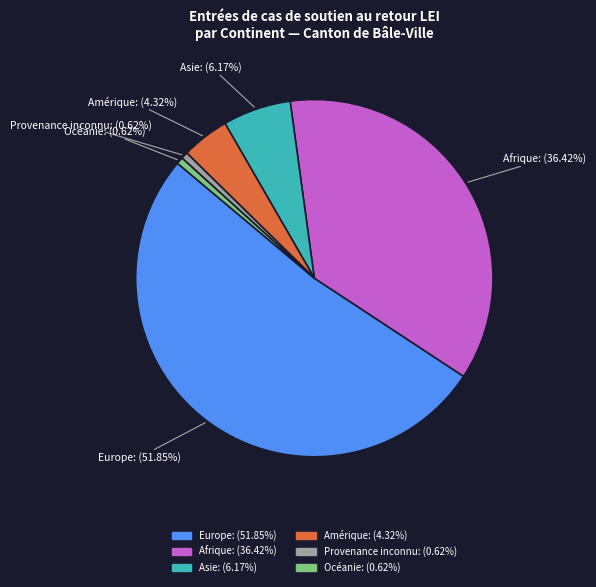

To the nearest percent, what portion does Europe represent?

52%